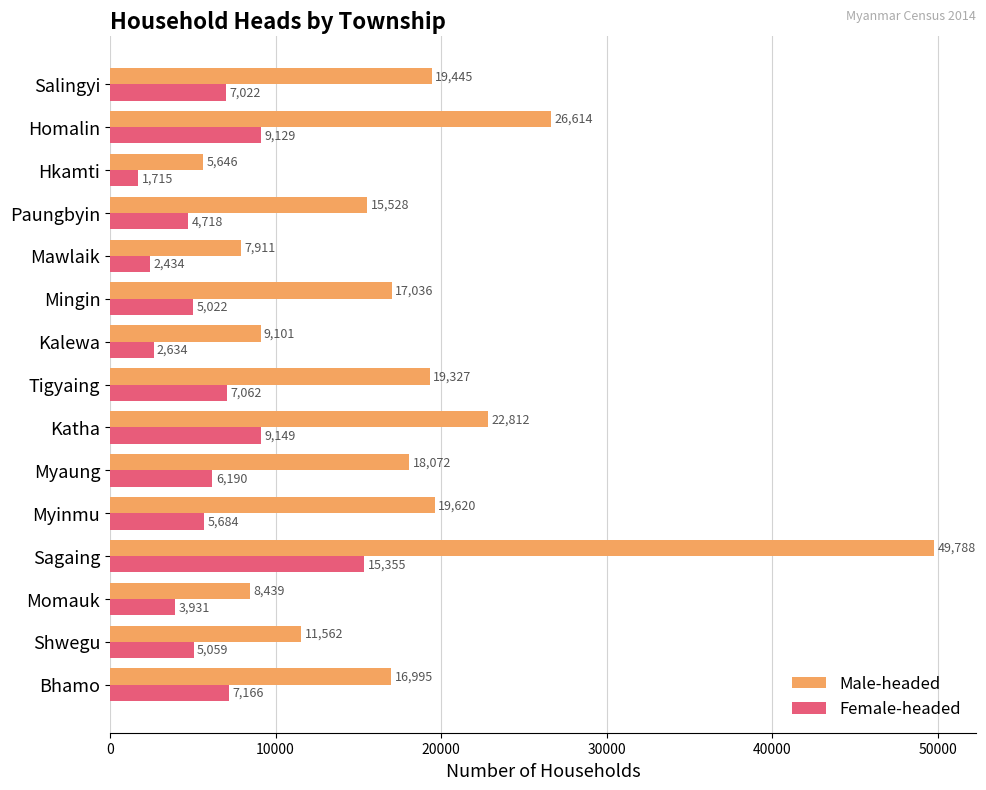

What is the maximum value shown in the chart?

49788